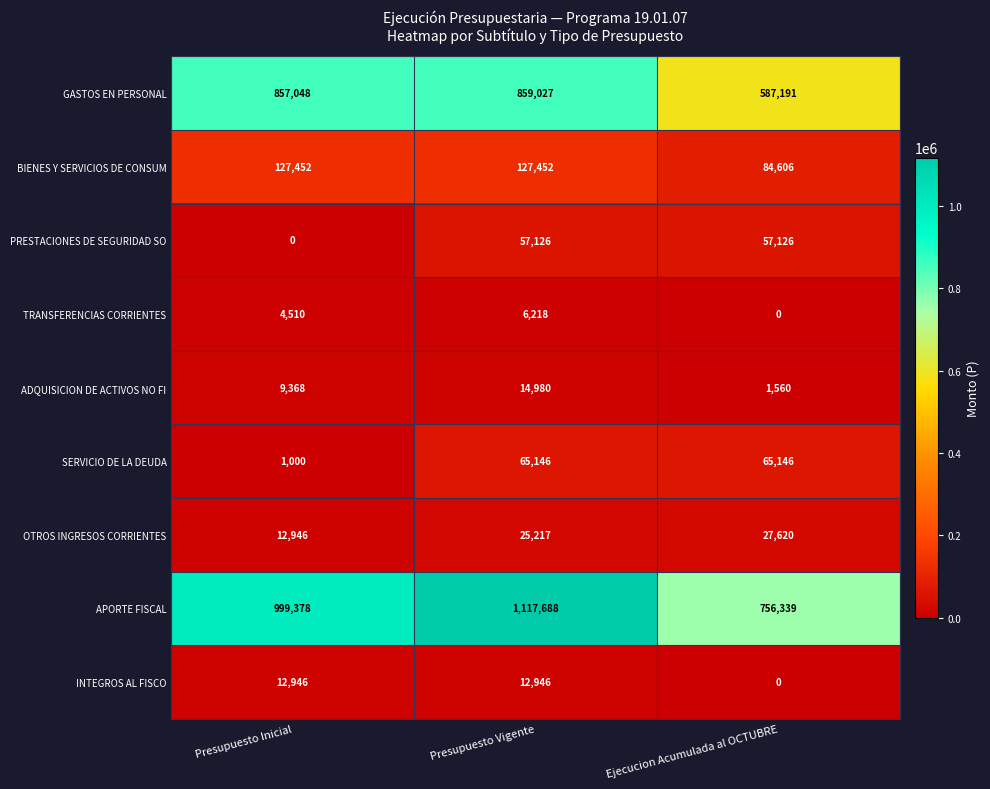

List the labels in order of ADQUISICION DE ACTIVOS NO FI value, smallest first.

Ejecucion Acumulada al OCTUBRE, Presupuesto Inicial, Presupuesto Vigente